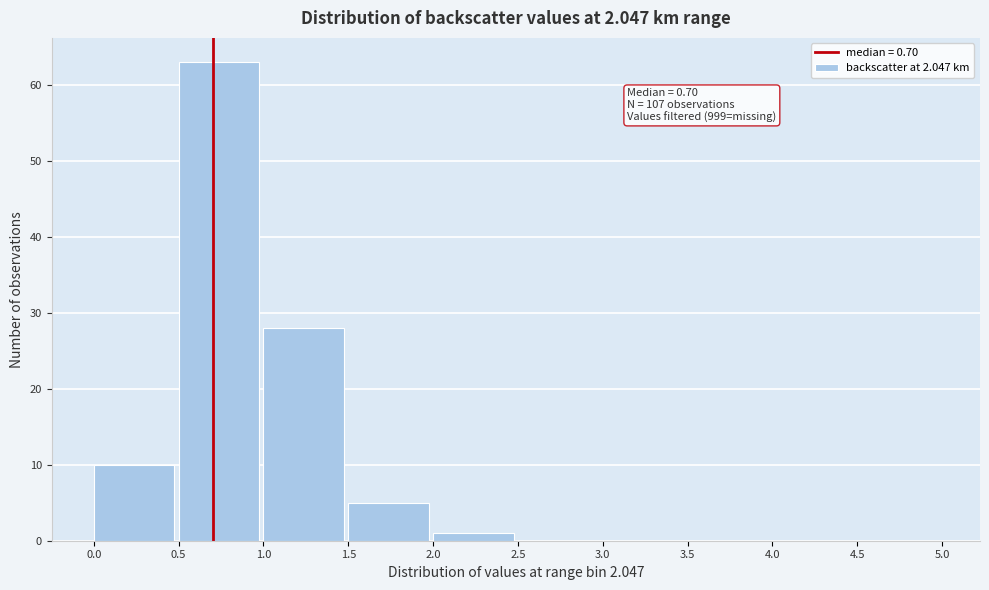

Over which range of the x-axis is the bar tallest?

0.5 to 1.0